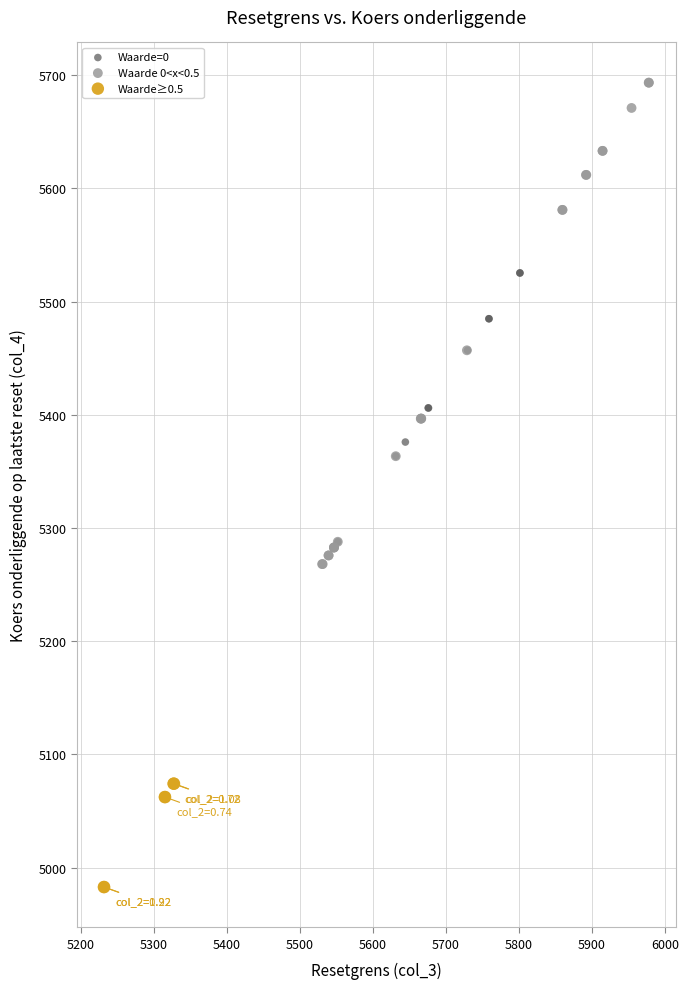

Which series contains the lowest Y value?

Waarde≥0.5